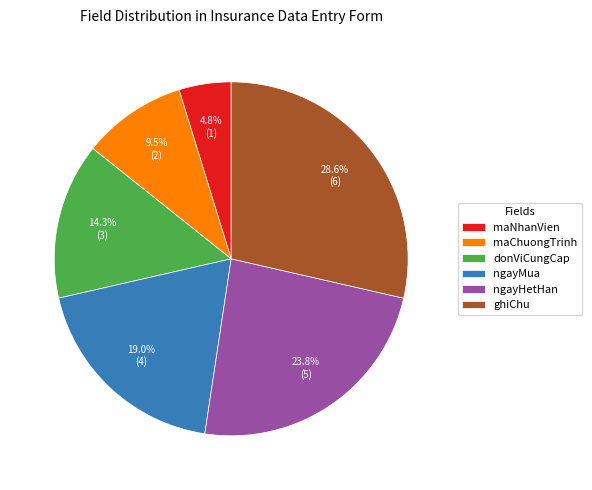

How many slices are in this pie chart?

6